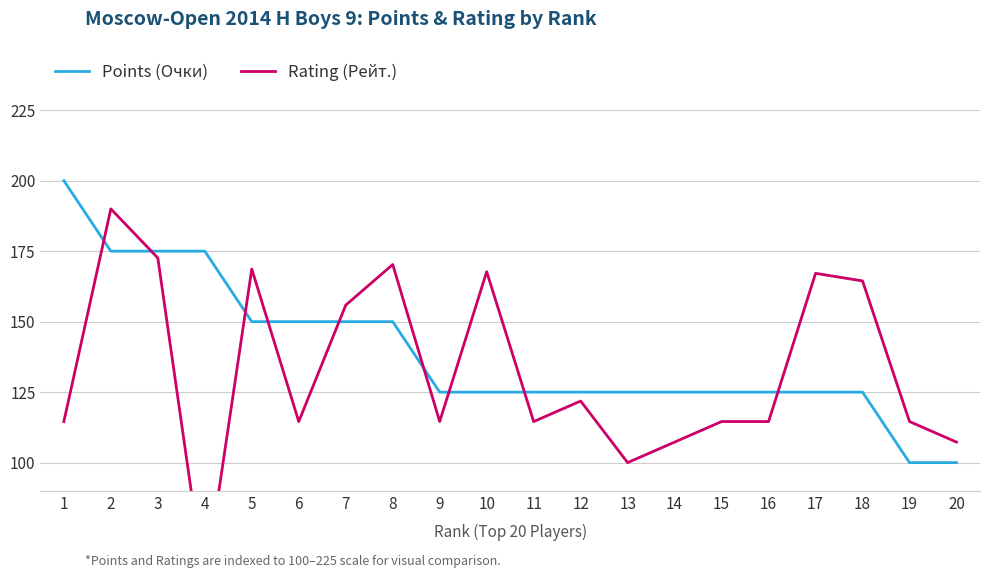

What is the difference between the maximum and minimum values in the Rating (Рейт.) series?

133.7